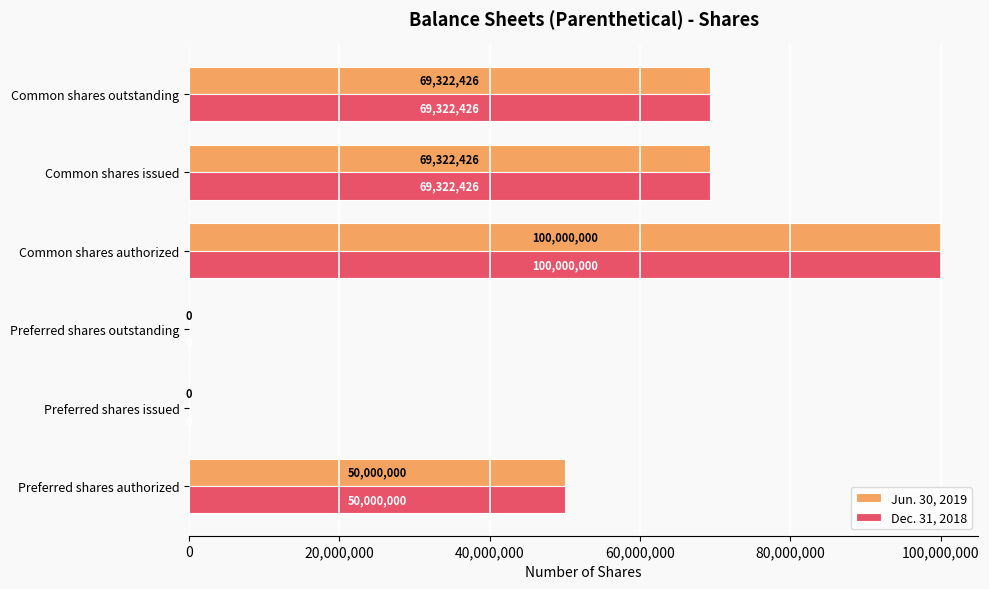

Is the value of Dec. 31, 2018 at Common shares authorized greater than the value of Jun. 30, 2019 at Preferred shares outstanding?

Yes